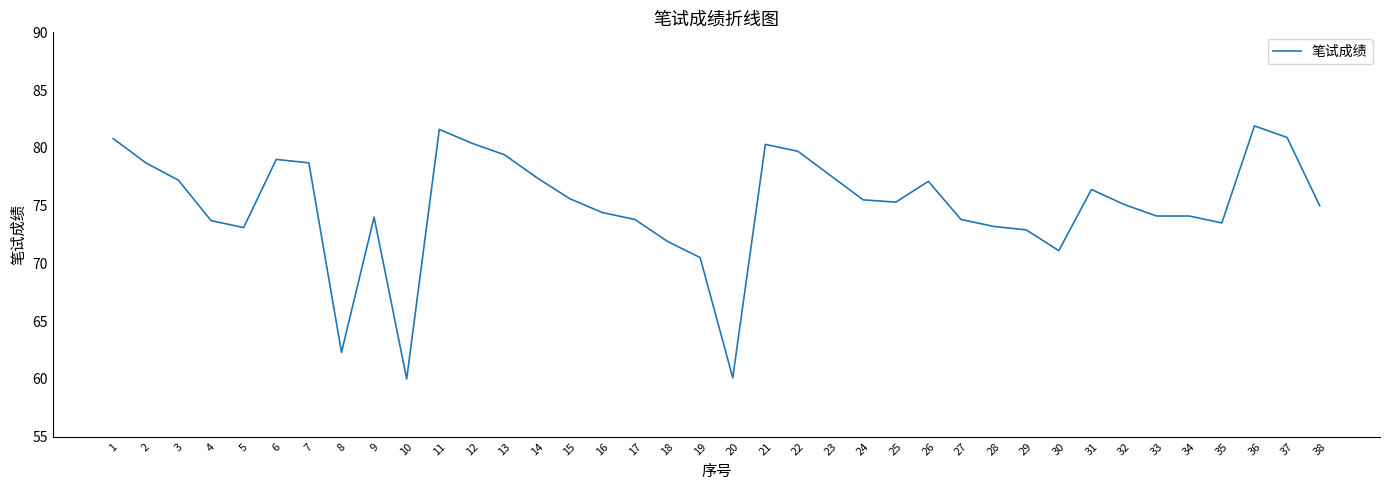

What is the difference between the maximum and minimum values?

21.9